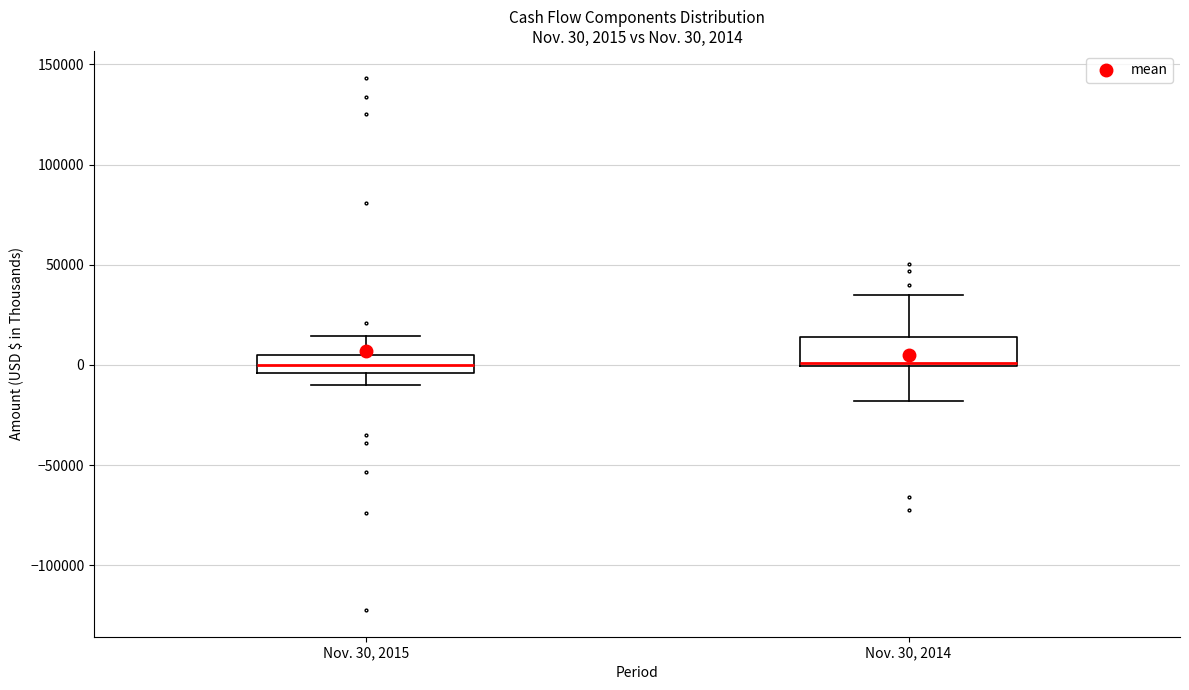

Comparing the boxes themselves (not the whiskers), which one is the tallest?

Nov. 30, 2014